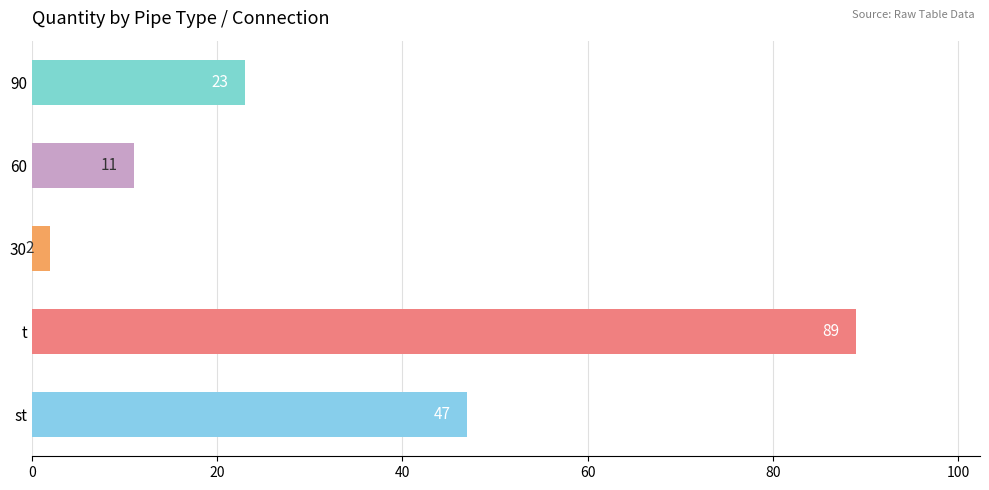

What is the average value?

34